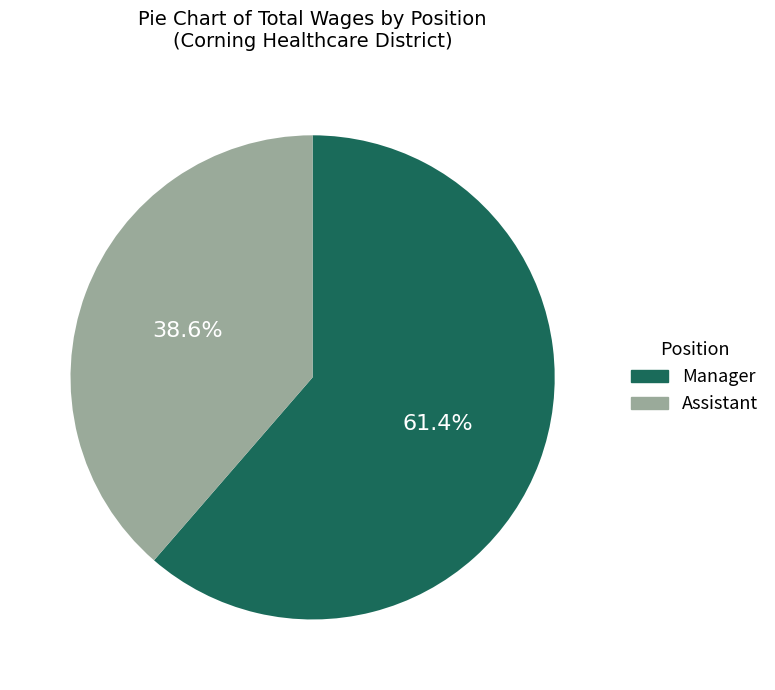

To the nearest percent, what is the difference between the largest and smallest slice percentages?

23%